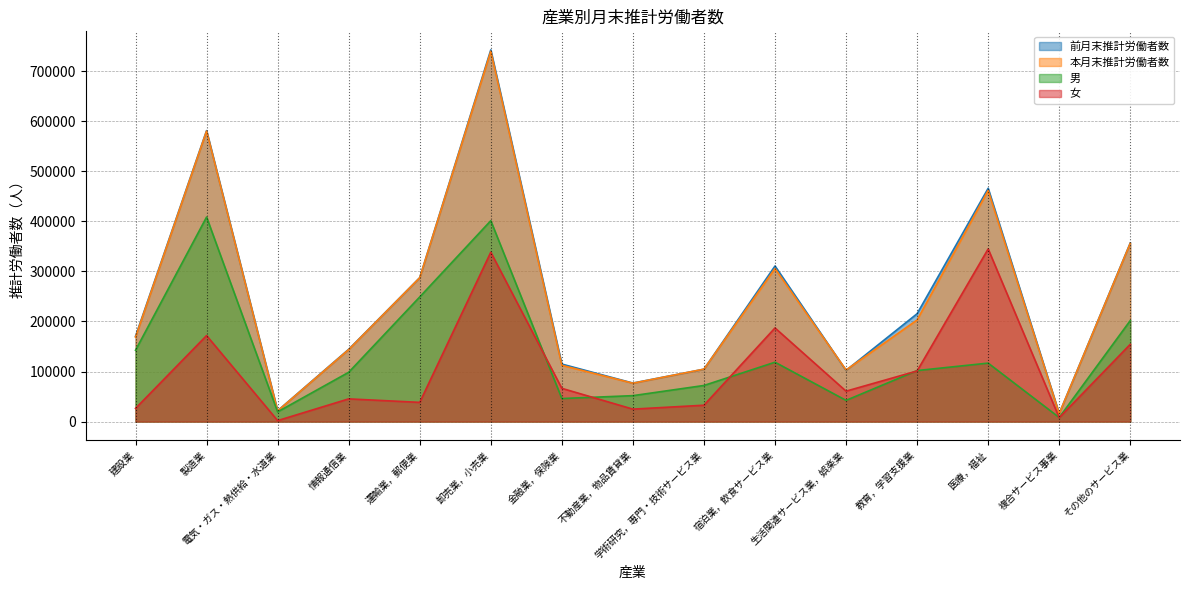

List the labels in order of 前月末推計労働者数 value, largest first.

卸売業，小売業, 製造業, 医療，福祉, その他のサービス業, 宿泊業，飲食サービス業, 運輸業，郵便業, 教育，学習支援業, 建設業, 情報通信業, 金融業，保険業, 学術研究，専門・技術サービス業, 生活関連サービス業，娯楽業, 不動産業，物品賃貸業, 電気・ガス・熱供給・水道業, 複合サービス事業